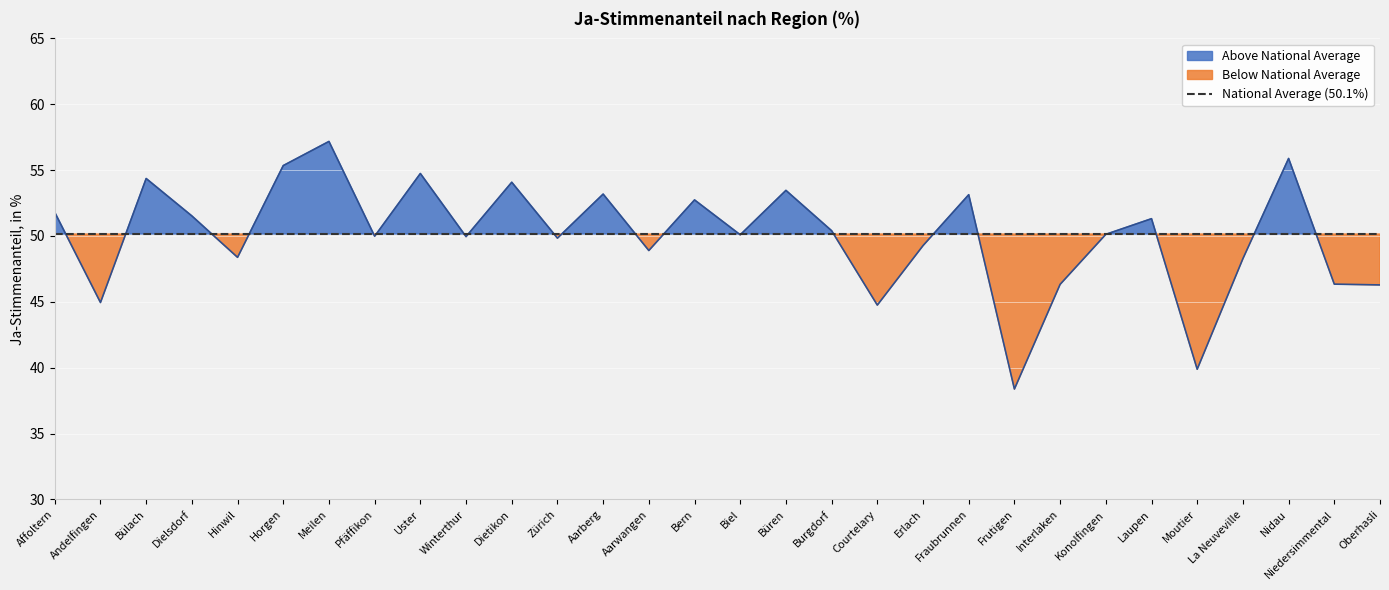

What is the change in value from Meilen to La Neuveville?

-8.9